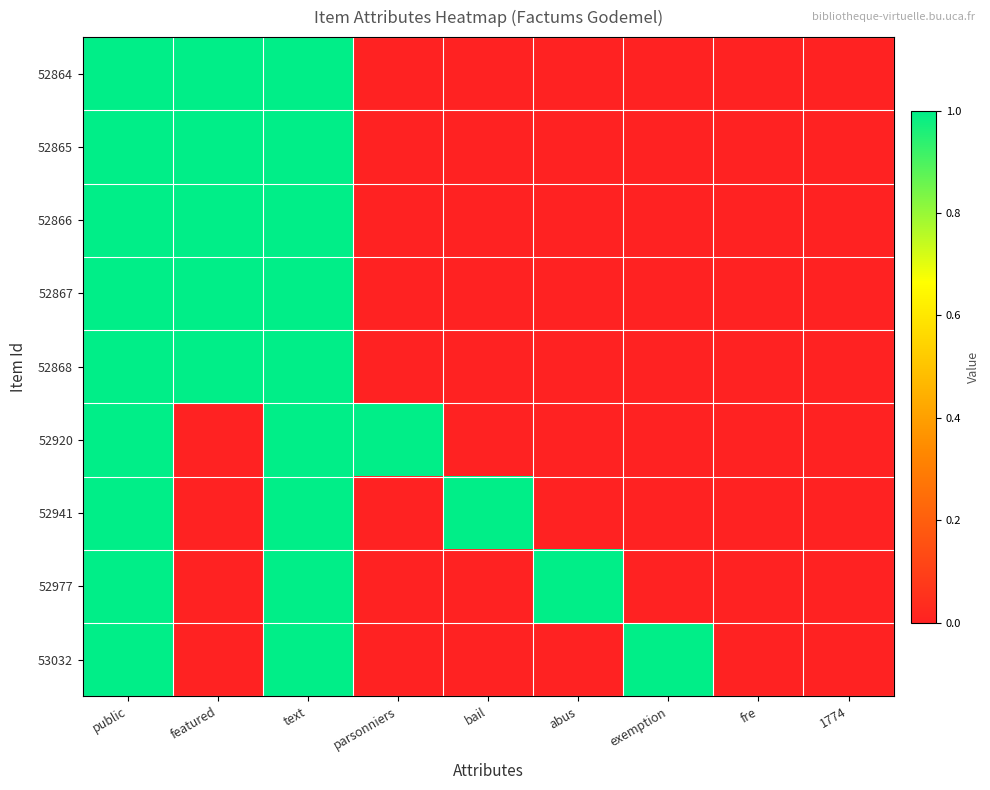

Reading right to left, transcribe all the data shown in this chart.

52864: 1774=0	fre=0	exemption=0	abus=0	bail=0	parsonniers=0	text=1	featured=1	public=1
52865: 1774=0	fre=0	exemption=0	abus=0	bail=0	parsonniers=0	text=1	featured=1	public=1
52866: 1774=0	fre=0	exemption=0	abus=0	bail=0	parsonniers=0	text=1	featured=1	public=1
52867: 1774=0	fre=0	exemption=0	abus=0	bail=0	parsonniers=0	text=1	featured=1	public=1
52868: 1774=0	fre=0	exemption=0	abus=0	bail=0	parsonniers=0	text=1	featured=1	public=1
52920: 1774=0	fre=0	exemption=0	abus=0	bail=0	parsonniers=1	text=1	featured=0	public=1
52941: 1774=0	fre=0	exemption=0	abus=0	bail=1	parsonniers=0	text=1	featured=0	public=1
52977: 1774=0	fre=0	exemption=0	abus=1	bail=0	parsonniers=0	text=1	featured=0	public=1
53032: 1774=0	fre=0	exemption=1	abus=0	bail=0	parsonniers=0	text=1	featured=0	public=1